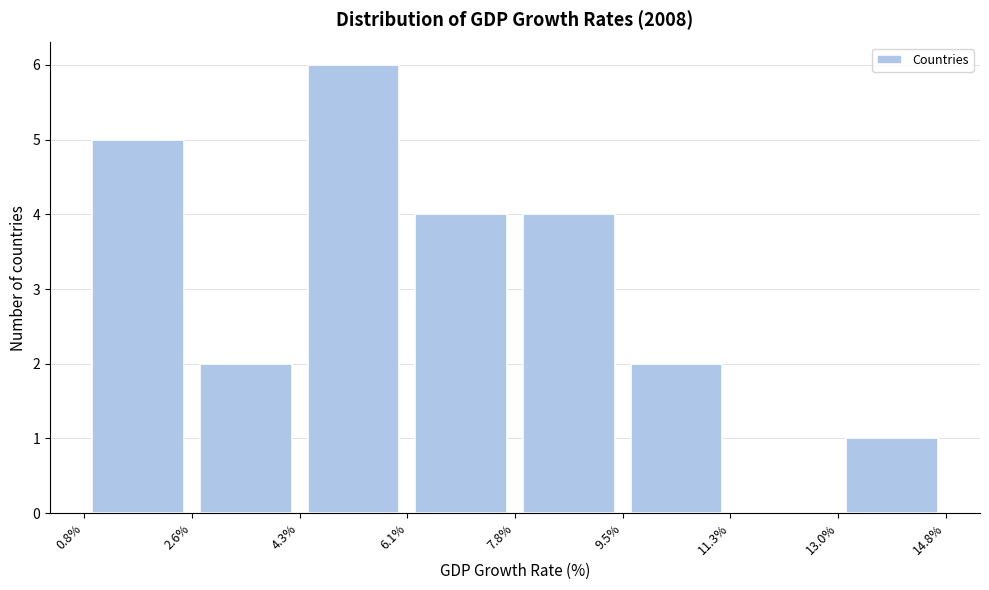

Which range on the x-axis has the tallest bar?

4.3% to 6.1%